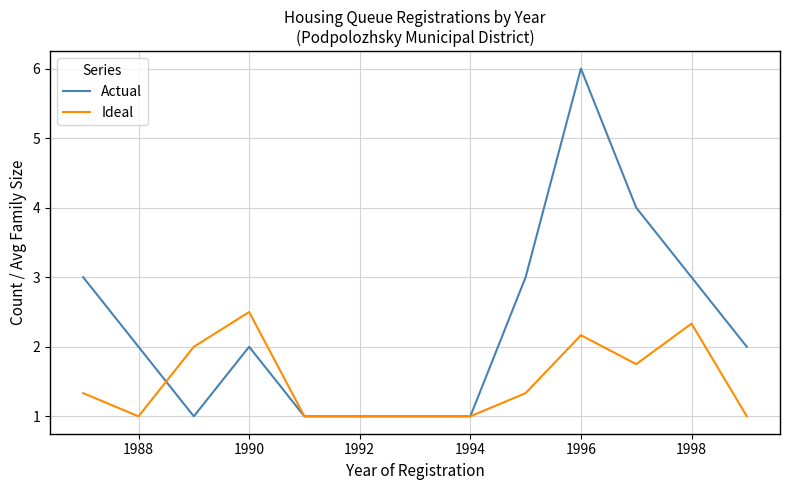

What are all the series names shown in the legend?

Actual, Ideal